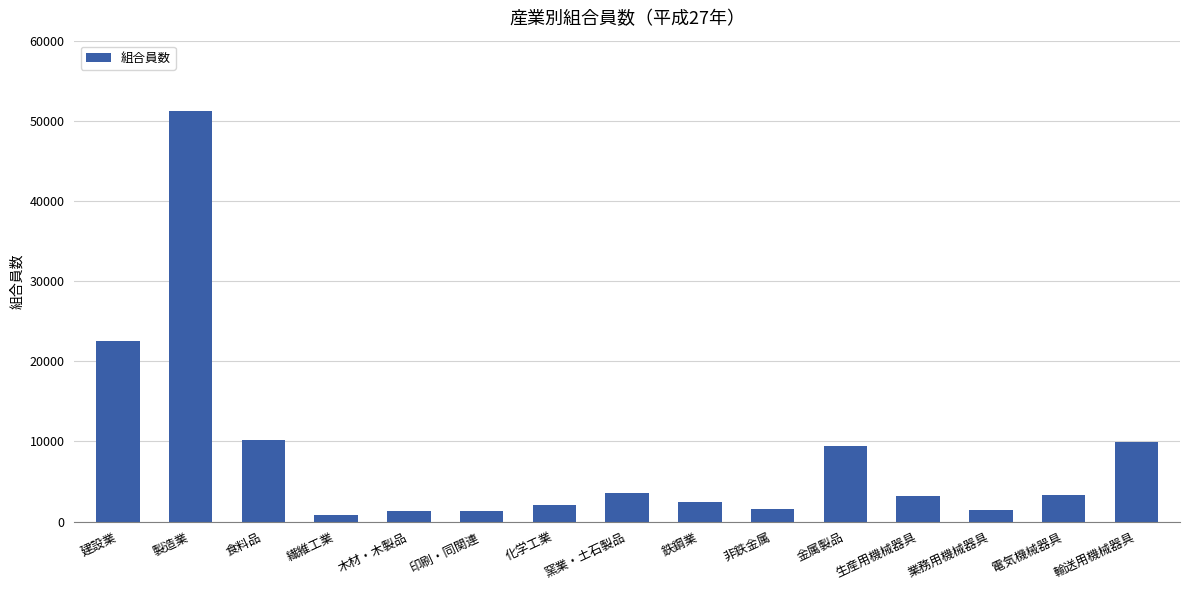

What is the sum of all values?

124174